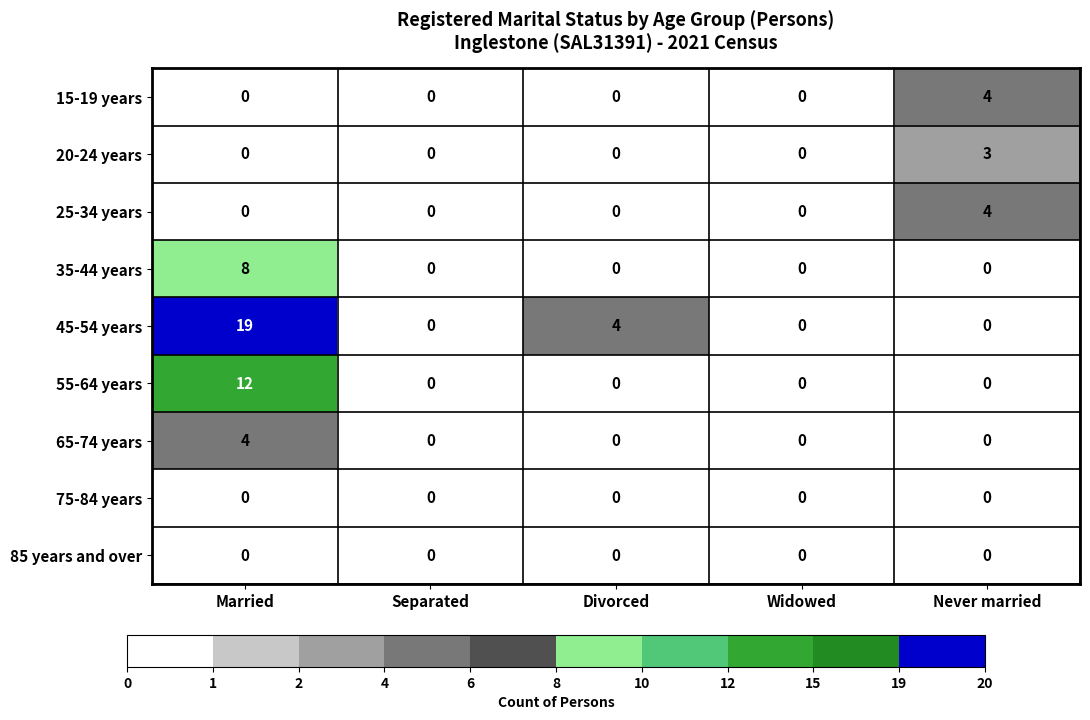

At which category is the sum across all series the highest?

Married